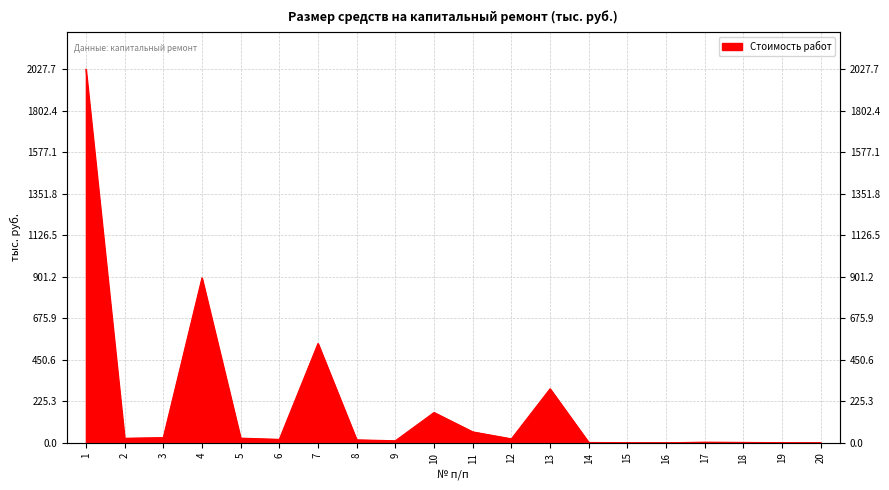

What is the average value?

206.8